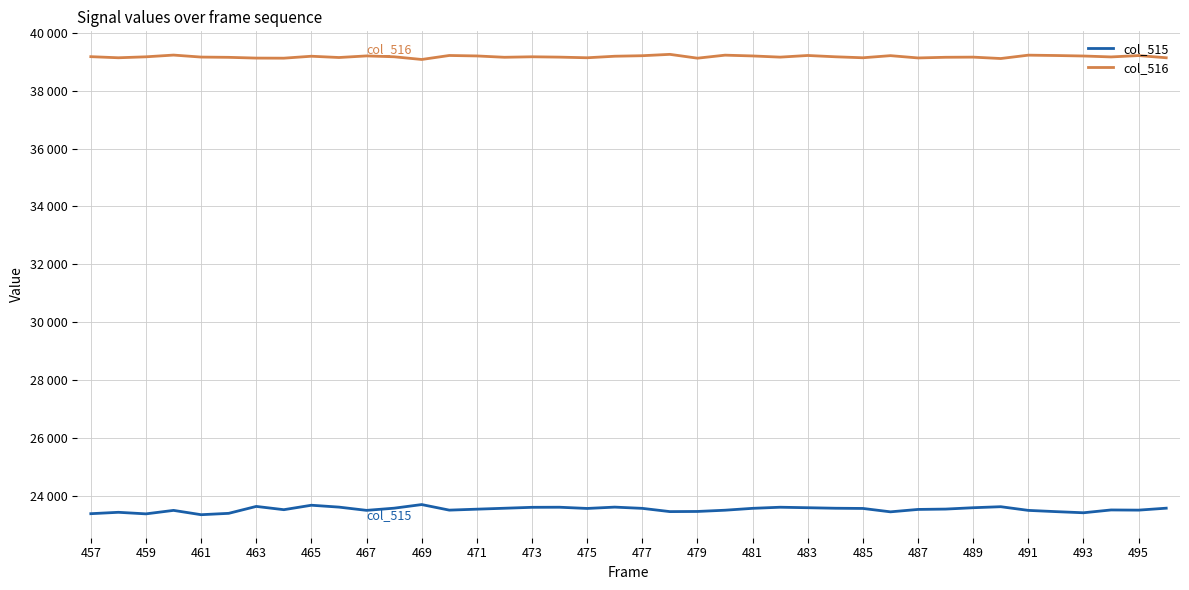

True or false: col_516 and col_515 cross at least once.

False